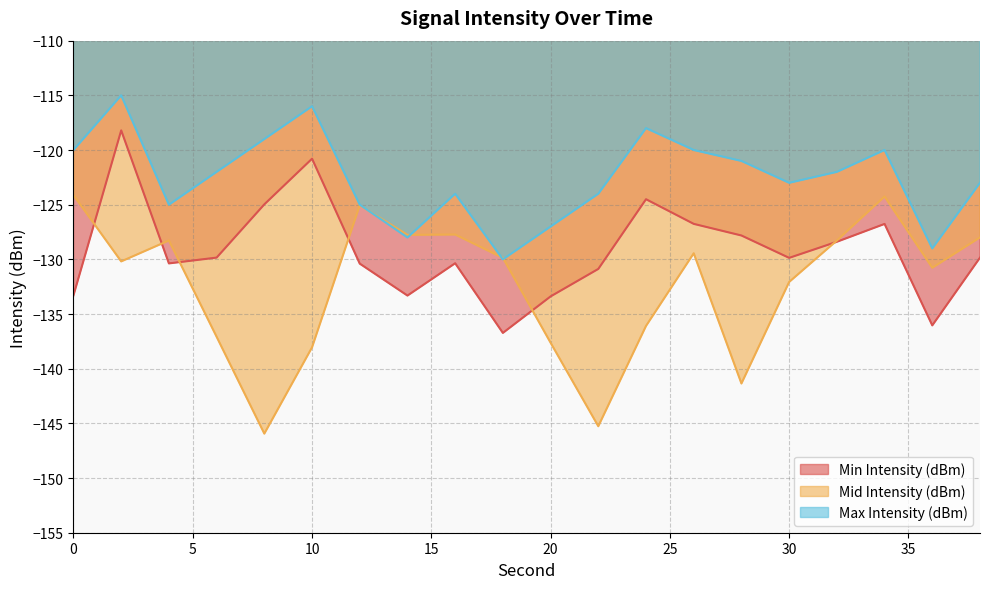

True or false: Max Intensity (dBm) has a value of -116.0 at 10.

True